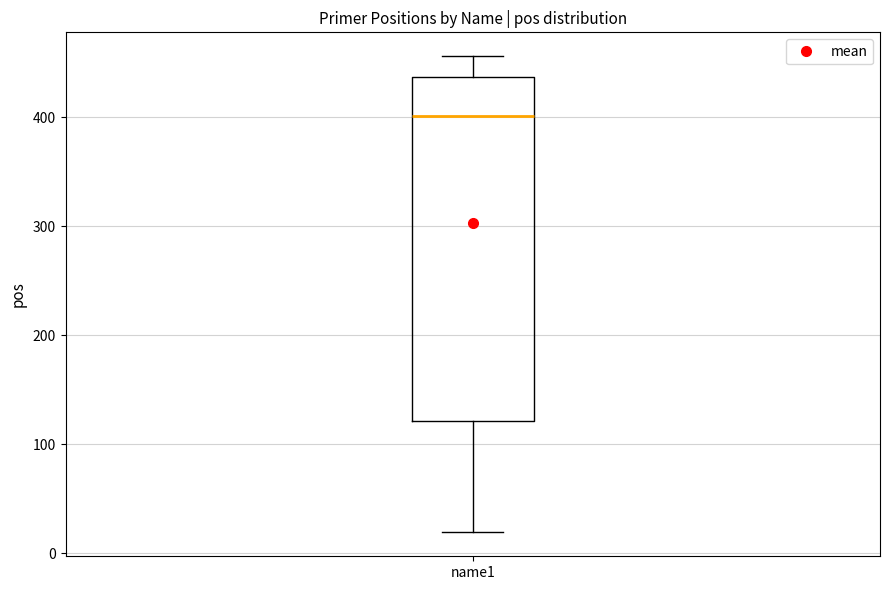

Where is the lower edge of the box for name1 on the y-axis? The values are not printed on the chart, so give them approximately, as read against the axis.

120